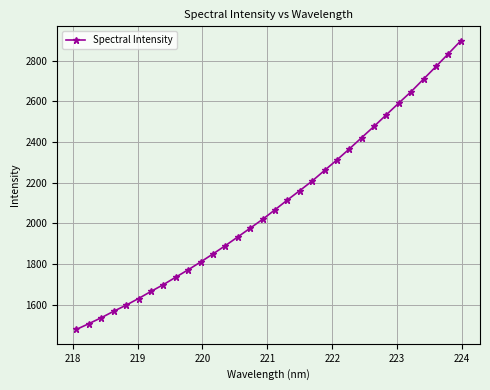

What is the value of the 13th point from the left?

1890.6